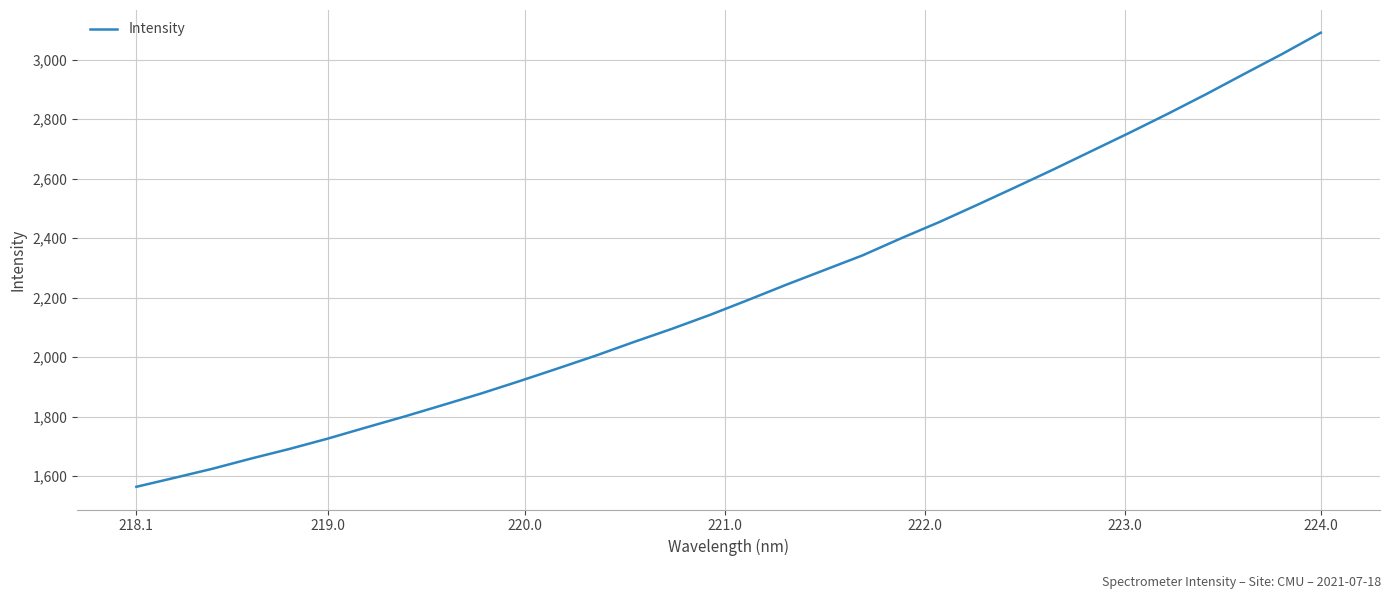

What is the minimum value shown in the chart?

1564.4